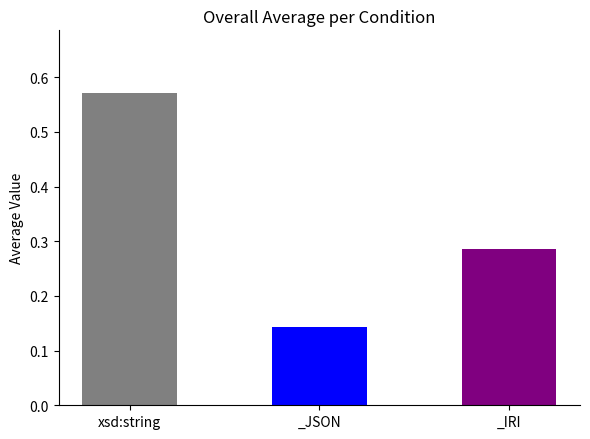

List the labels in order of value, largest first.

xsd:string, _IRI, _JSON